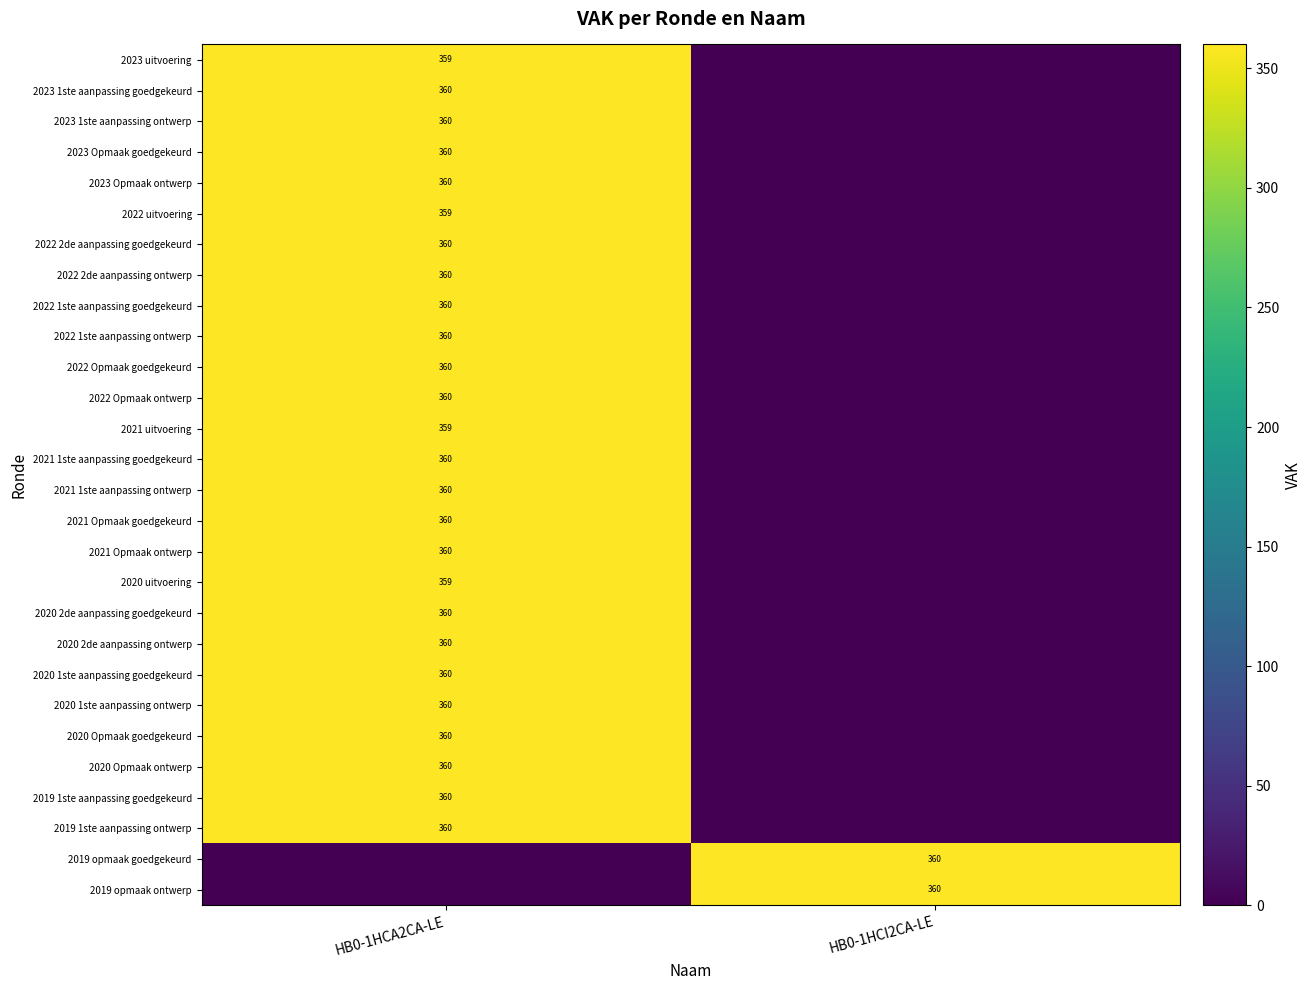

Is it true that 2022 1ste aanpassing ontwerp equals 572 at HB0-1HCA2CA-LE?

False